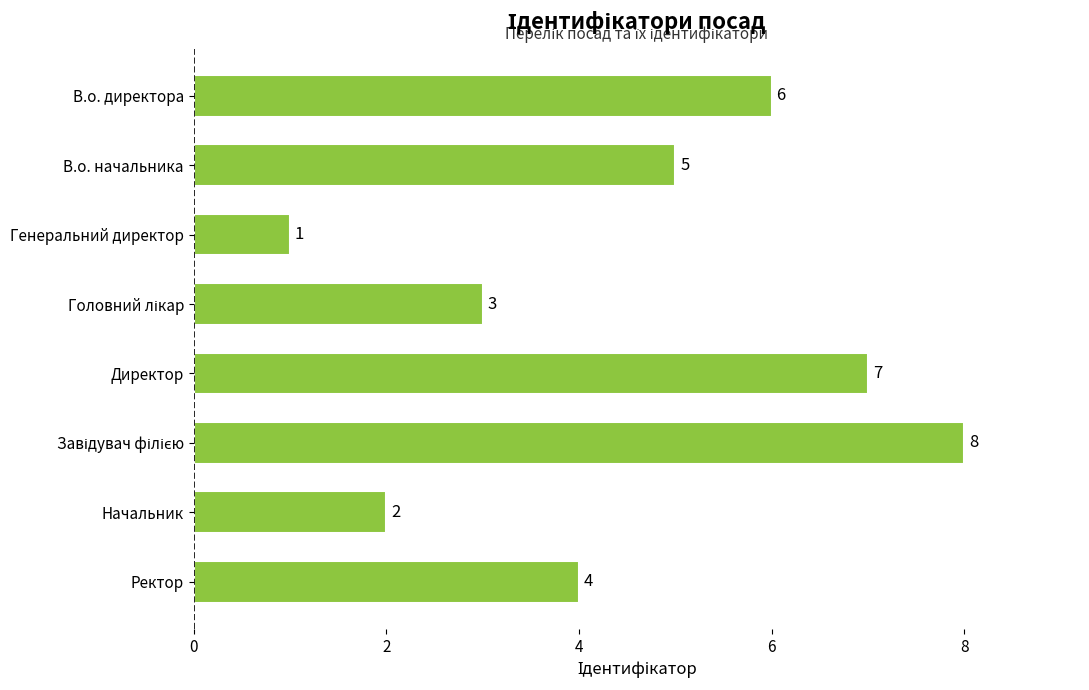

Which category has the lowest value across all series?

Генеральний директор